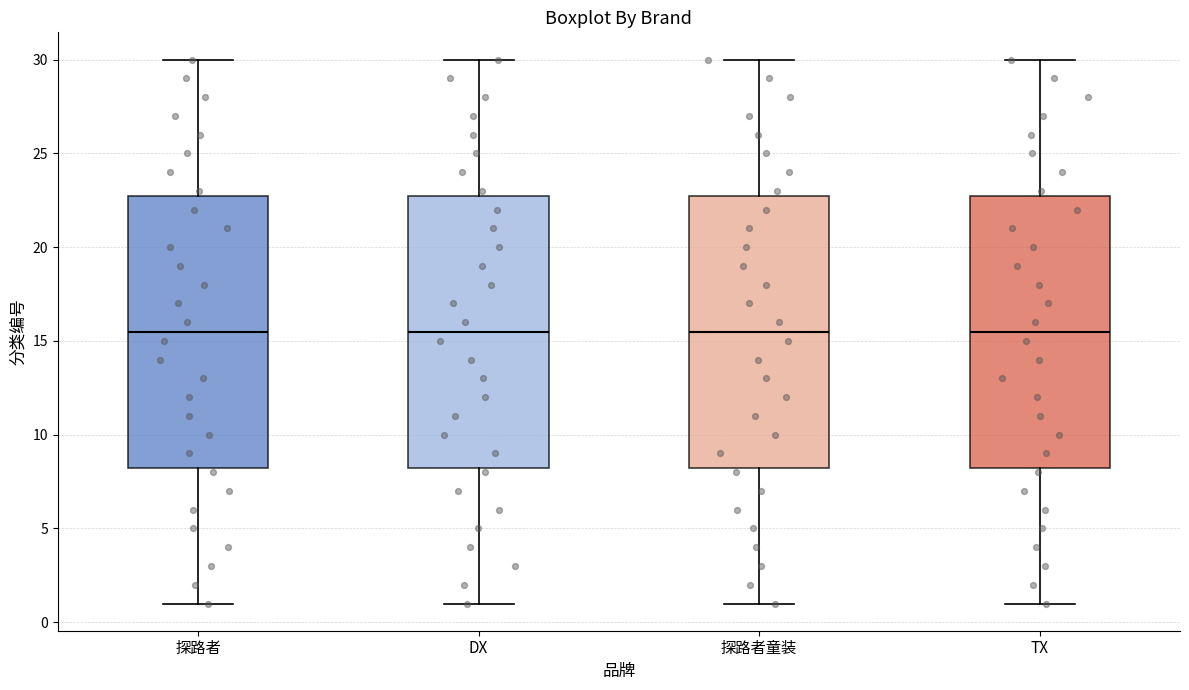

Reading left to right, read every box against the y-axis: the position of its median line, the range the box covers, and the ends of its whiskers. The values are not printed on the chart, so give them approximately, as read against the axis.

探路者: median 15.5, box 8.5 to 23.0, whiskers 1.0 to 30.0
DX: median 15.5, box 8.5 to 23.0, whiskers 1.0 to 30.0
探路者童装: median 15.5, box 8.5 to 23.0, whiskers 1.0 to 30.0
TX: median 15.5, box 8.5 to 23.0, whiskers 1.0 to 30.0